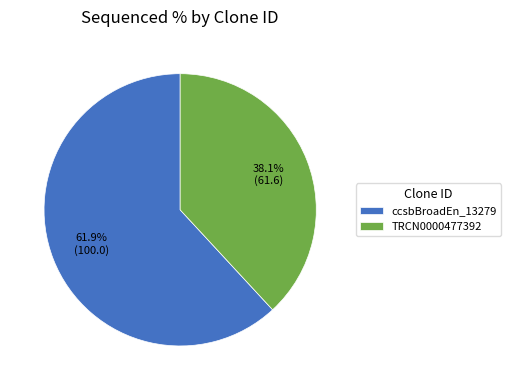

What is the ratio of the value at TRCN0000477392 to the value at ccsbBroadEn_13279?

0.6